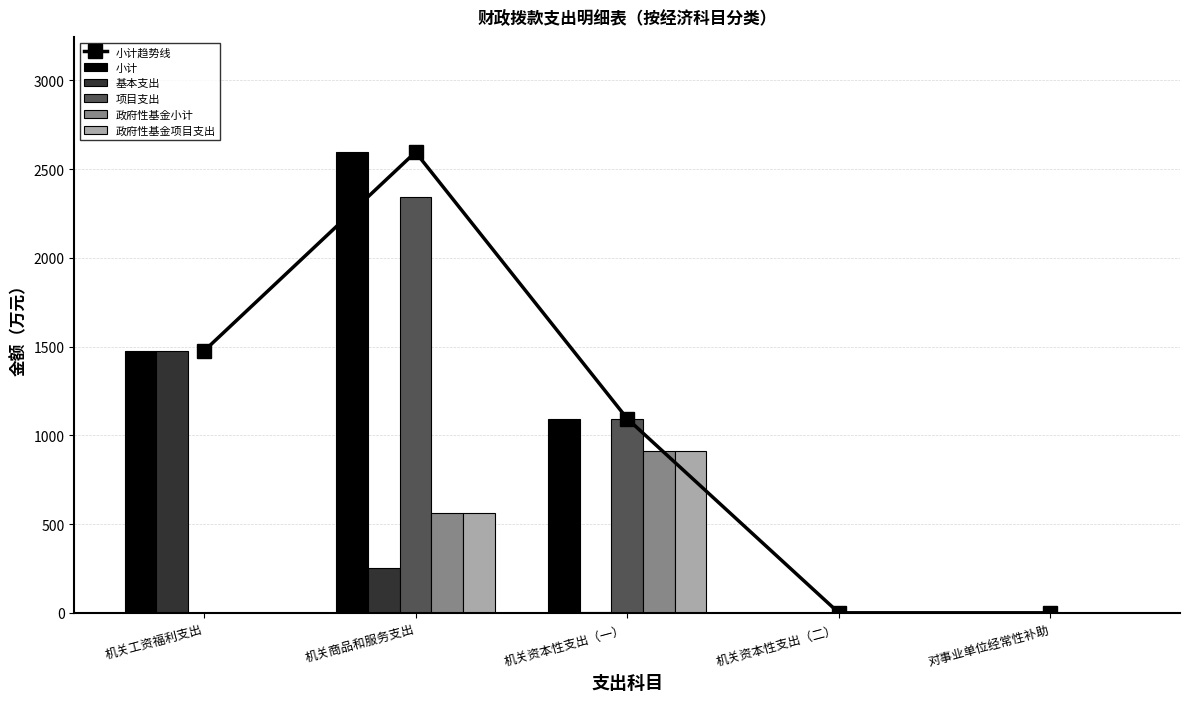

What is the label of the 3rd bar from the right?

机关资本性支出（一）